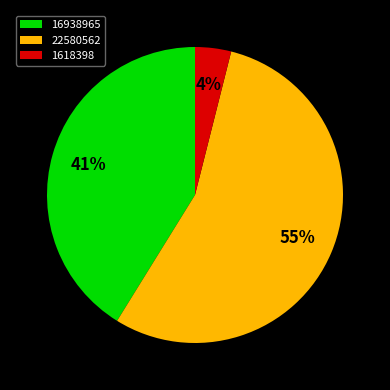

What is the smallest slice in the pie chart?

1618398